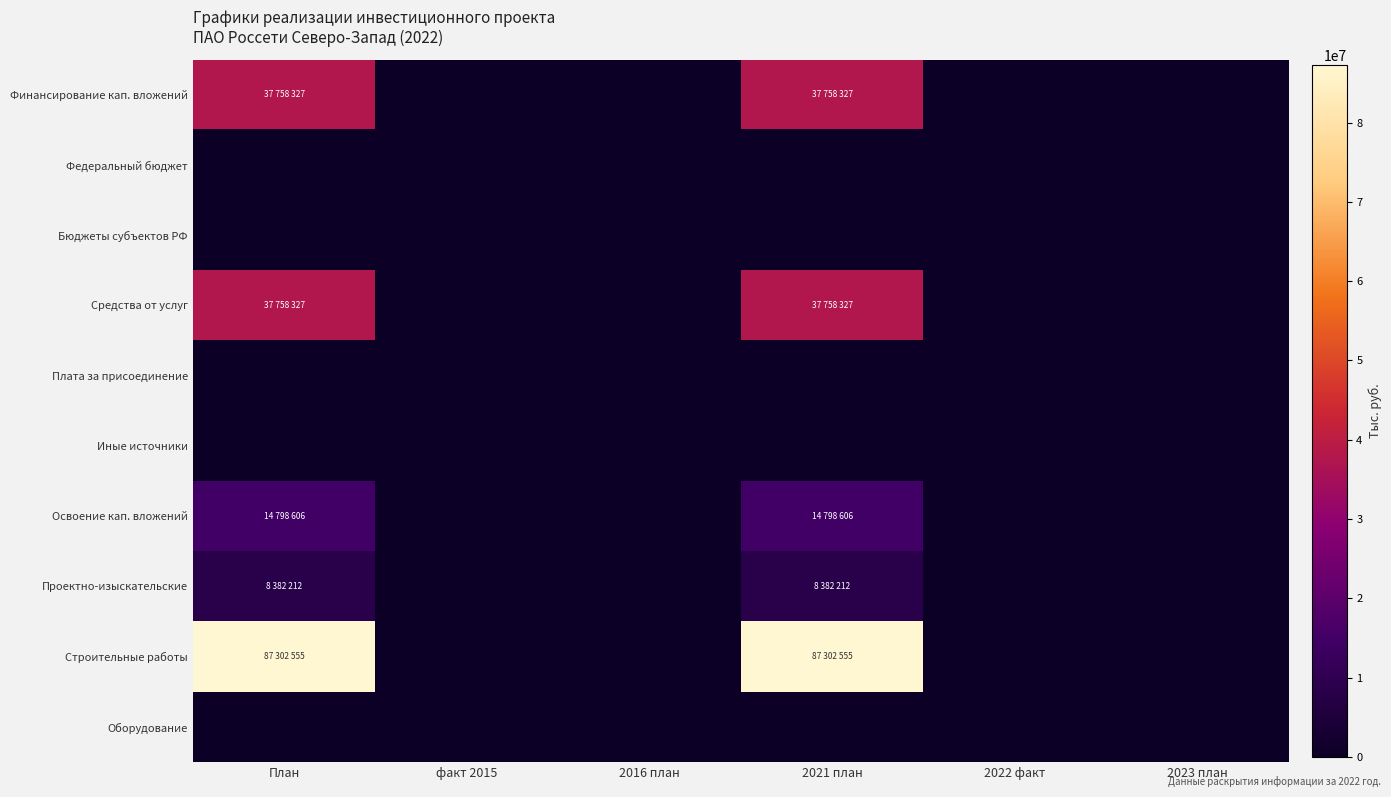

Which series has the largest range (max minus min)?

Строительные работы